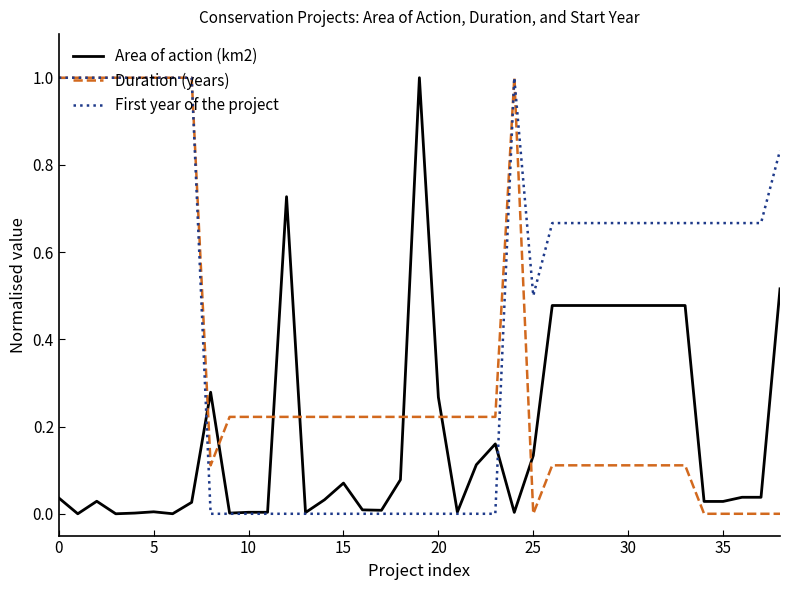

Rank the series by their average value, from highest to lowest.

First year of the project, Duration (years), Area of action (km2)